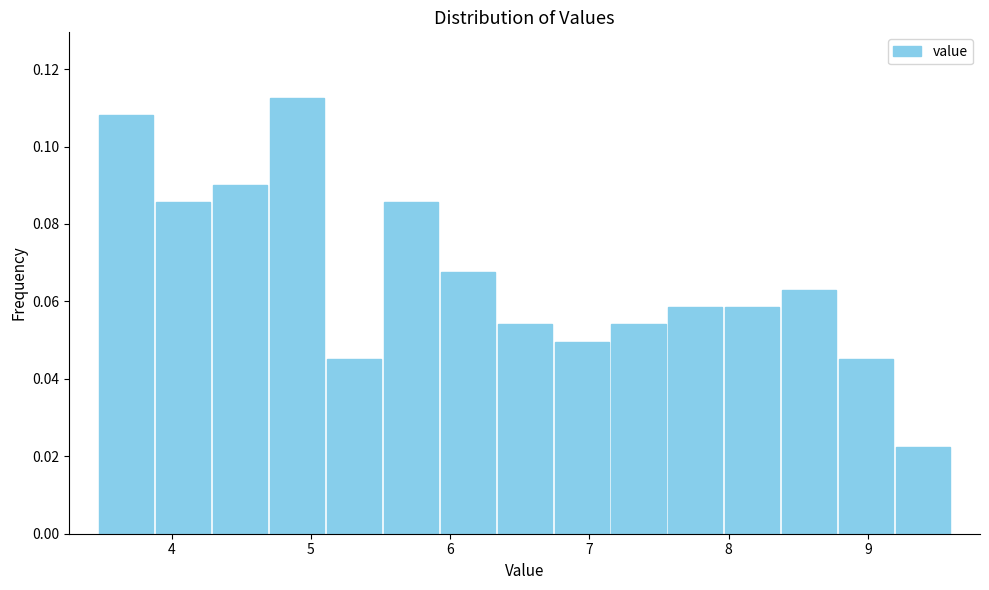

Reading left to right, transcribe this chart: for each bar, give the range it covers on the x-axis and its height. Neither the bar edges nor the heights are printed on the chart, so give them approximately, as read against the axes.

3.5 to 3.9: 0.108
3.9 to 4.3: 0.086
4.3 to 4.7: 0.090
4.7 to 5.1: 0.112
5.1 to 5.5: 0.046
5.5 to 5.9: 0.086
5.9 to 6.3: 0.068
6.3 to 6.7: 0.054
6.7 to 7.1: 0.050
7.1 to 7.6: 0.054
7.6 to 8.0: 0.058
8.0 to 8.4: 0.058
8.4 to 8.8: 0.064
8.8 to 9.2: 0.046
9.2 to 9.6: 0.022